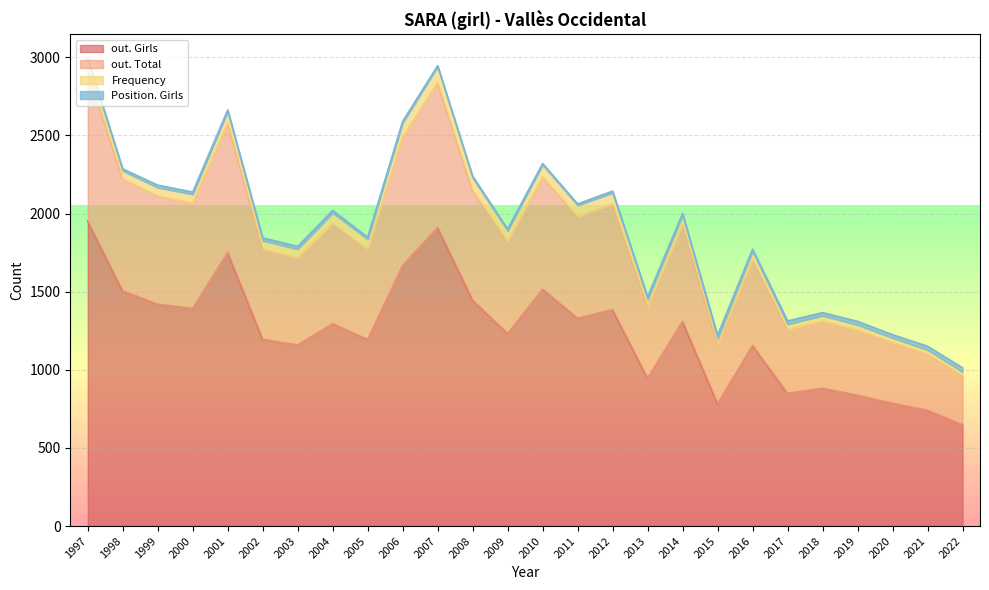

How many categories are shown in the chart?

26